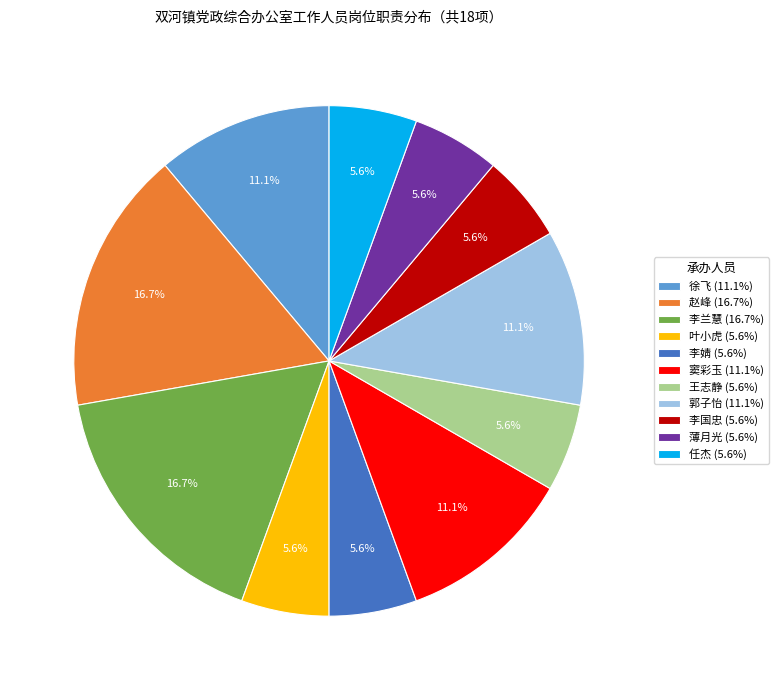

Approximately how many times larger is the value at 赵峰 compared to 王志静?

3.0